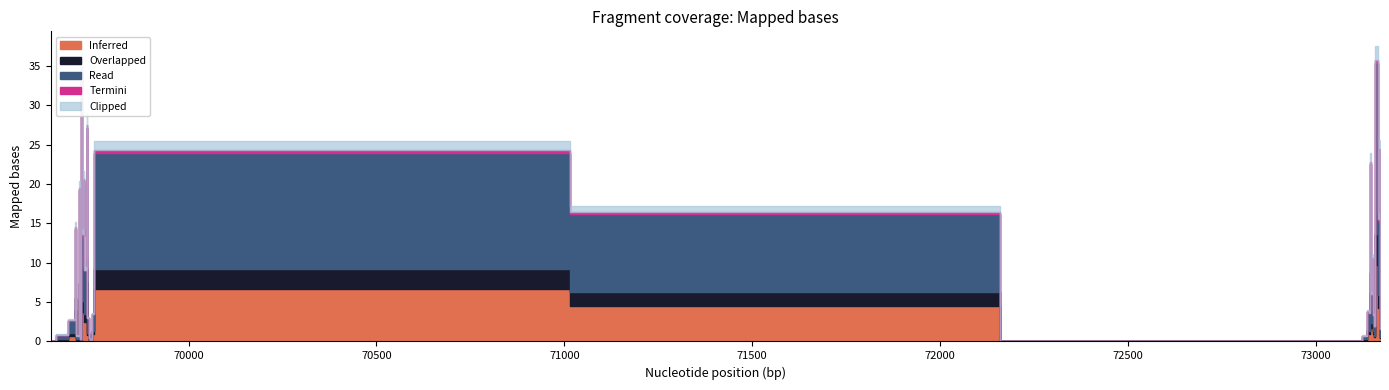

How many data points does each series have?

40